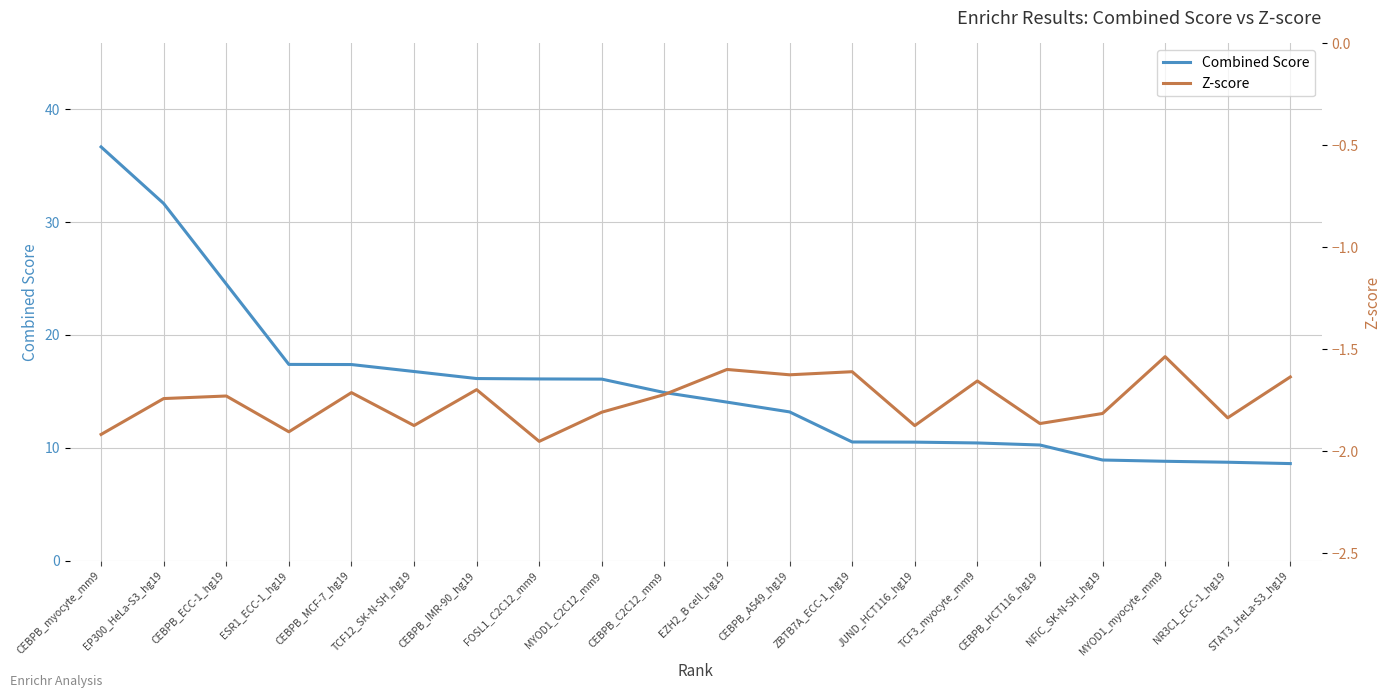

List the labels in order of Z-score value, largest first.

MYOD1_myocyte_mm9, EZH2_B cell_hg19, ZBTB7A_ECC-1_hg19, CEBPB_A549_hg19, STAT3_HeLa-S3_hg19, TCF3_myocyte_mm9, CEBPB_IMR-90_hg19, CEBPB_MCF-7_hg19, CEBPB_C2C12_mm9, CEBPB_ECC-1_hg19, EP300_HeLa-S3_hg19, MYOD1_C2C12_mm9, NFIC_SK-N-SH_hg19, NR3C1_ECC-1_hg19, CEBPB_HCT116_hg19, TCF12_SK-N-SH_hg19, JUND_HCT116_hg19, ESR1_ECC-1_hg19, CEBPB_myocyte_mm9, FOSL1_C2C12_mm9